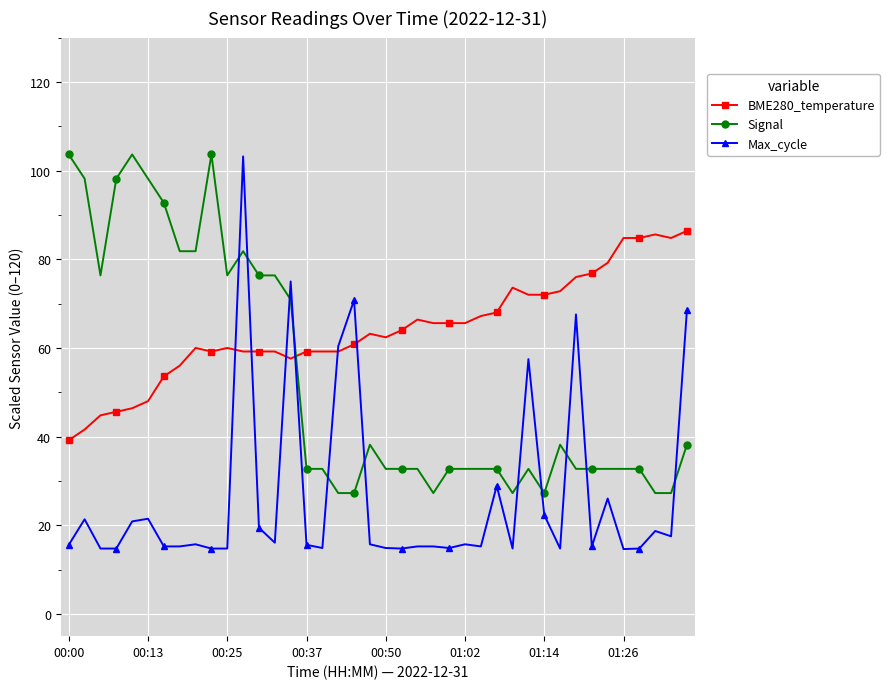

True or false: Signal and Max_cycle intersect in this chart.

True